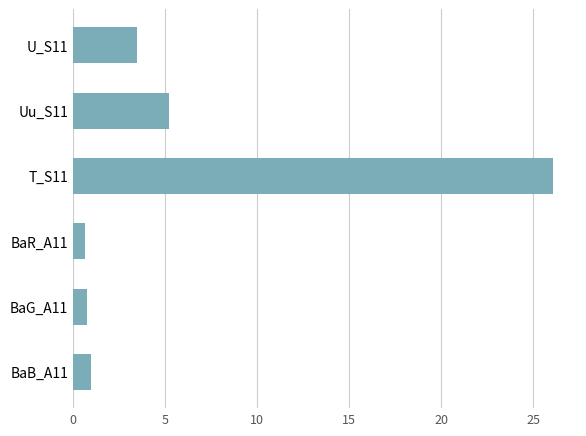

Approximately how many times larger is the value at U_S11 compared to Uu_S11?

0.7